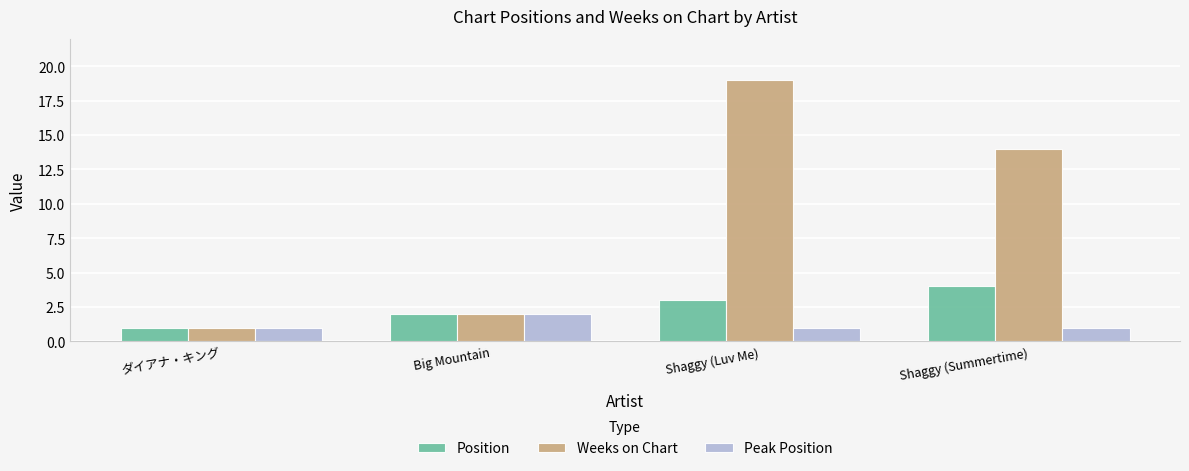

True or false: Weeks on Chart has a value of 2 at Big Mountain.

True